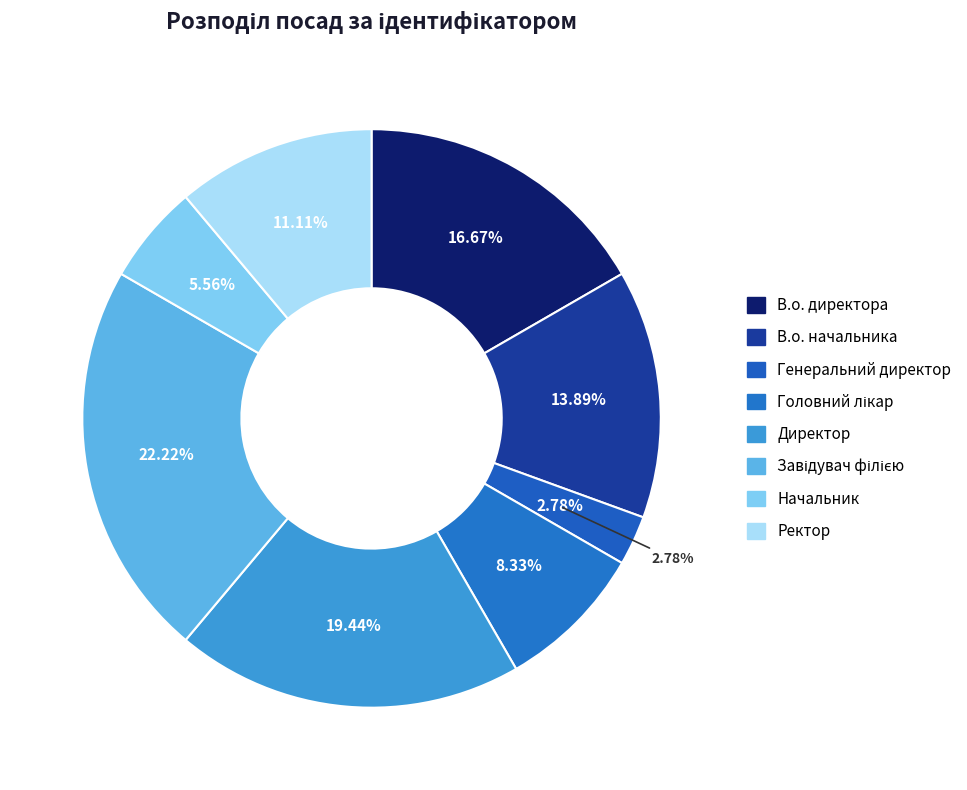

Which category has the smallest portion of the pie?

Генеральний директор